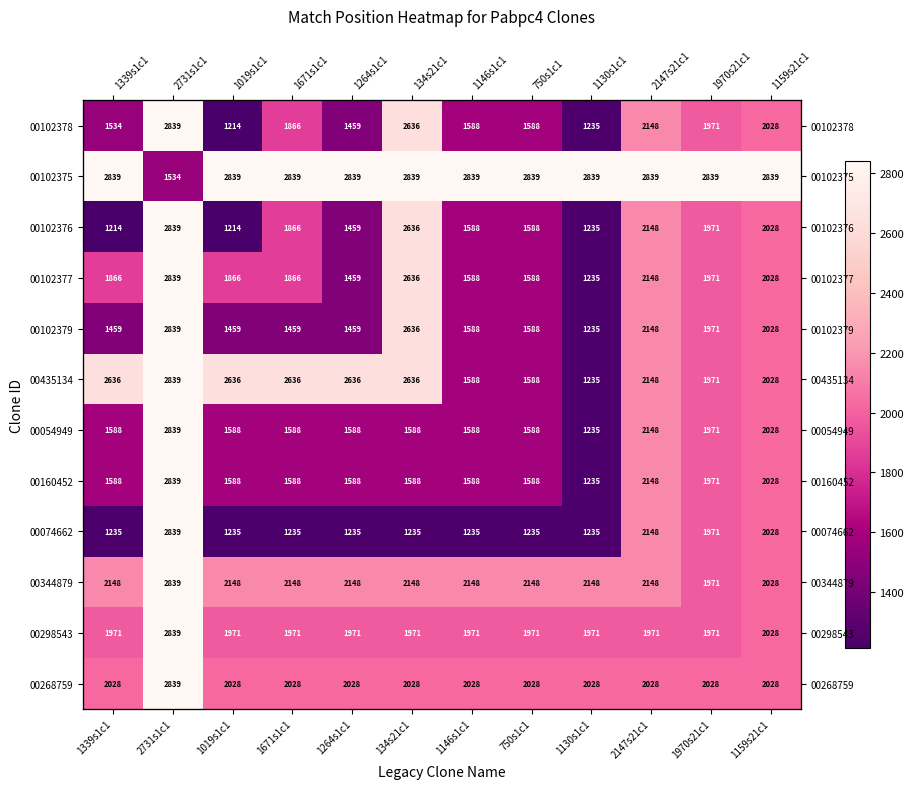

True or false: 00102377 has a value of 1971 at 1970s21c1.

True